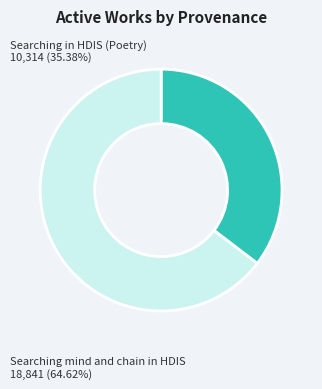

Is it true that Searching in HDIS (Poetry) is 49% of the pie?

False